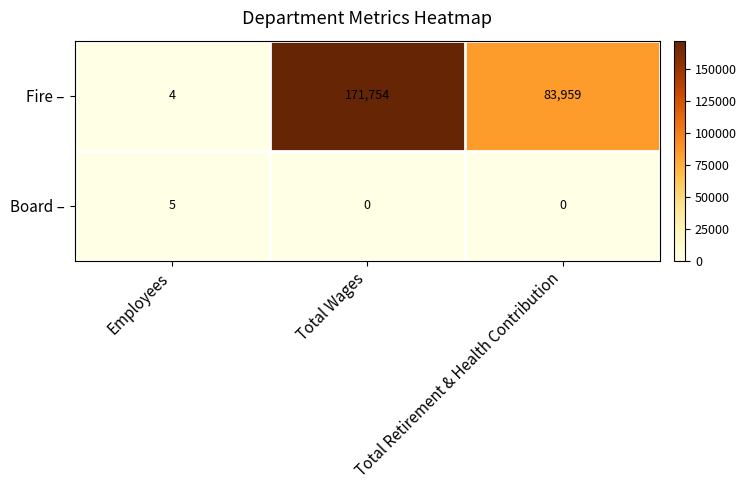

What is the sum of all Board – values?

5